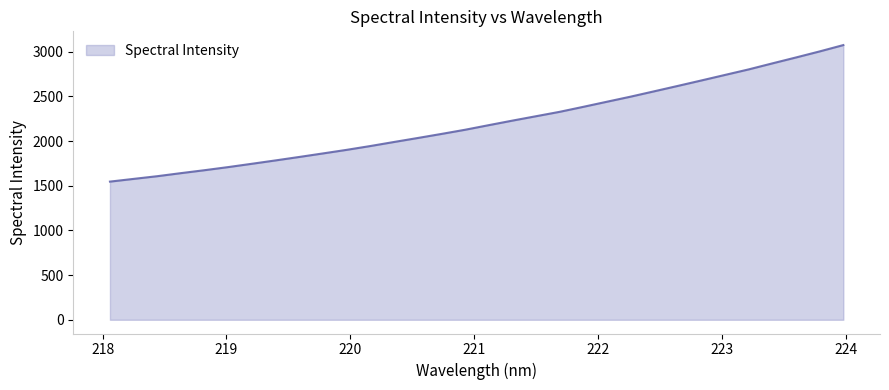

What is the greatest value displayed?

3074.4